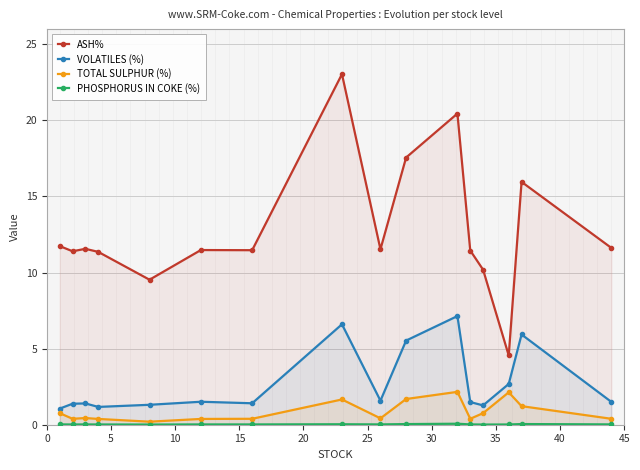

True or false: TOTAL SULPHUR (%) and ASH% cross at least once.

False